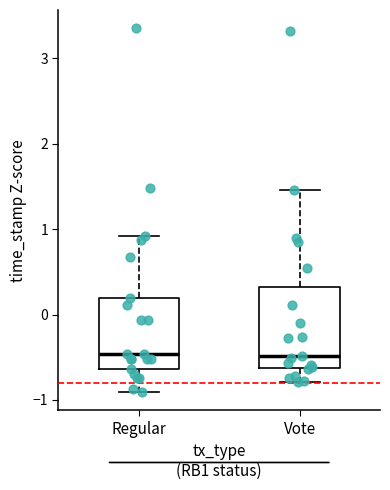

Where is the upper edge of the box for Vote on the y-axis? The values are not printed on the chart, so give them approximately, as read against the axis.

0.3